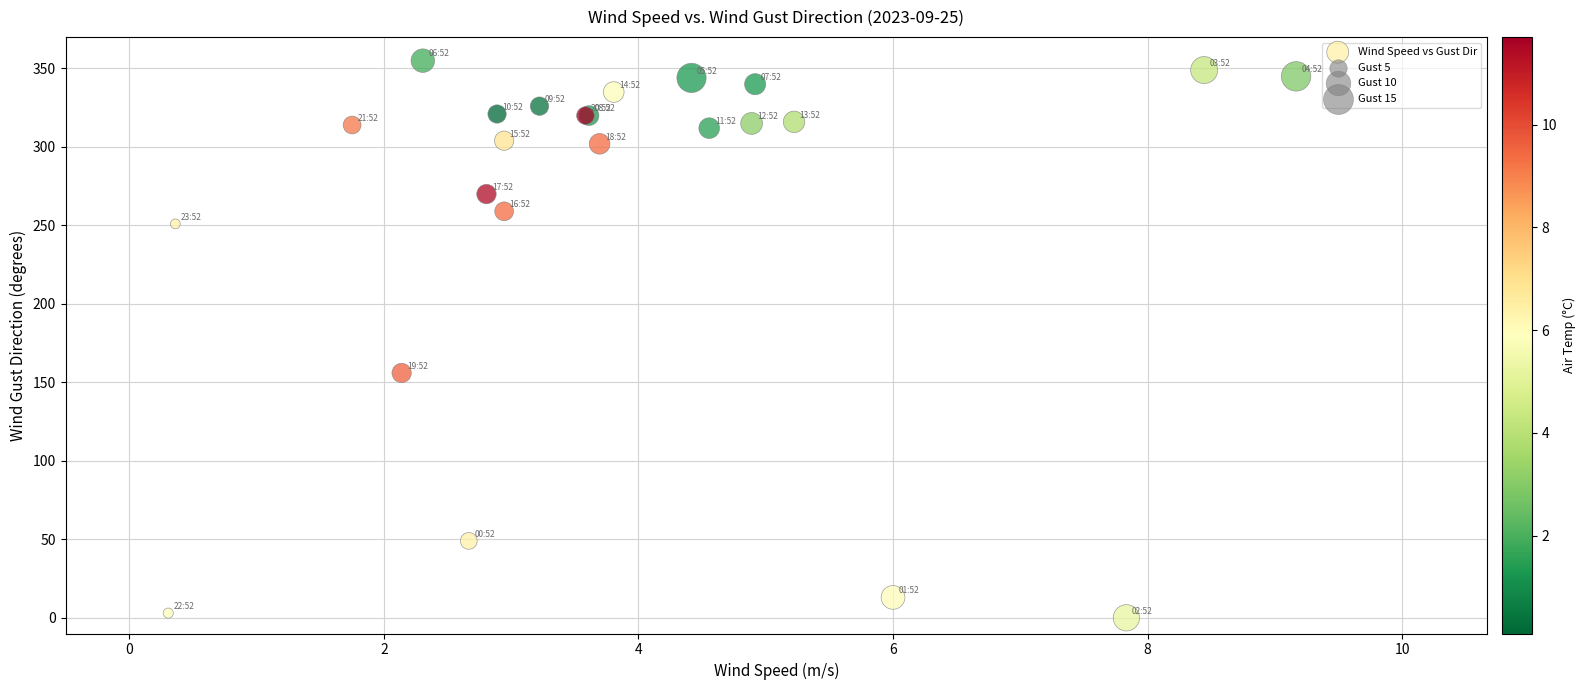

What Y value in the scatter plot is closest to 177?

156